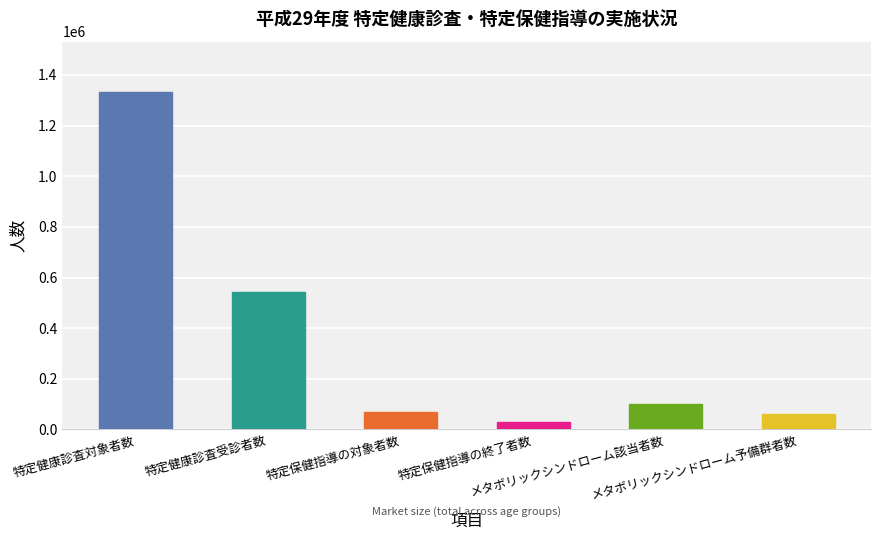

Reading left to right, transcribe all the data shown in this chart.

1331691	544686	69984	28547	99721	61059